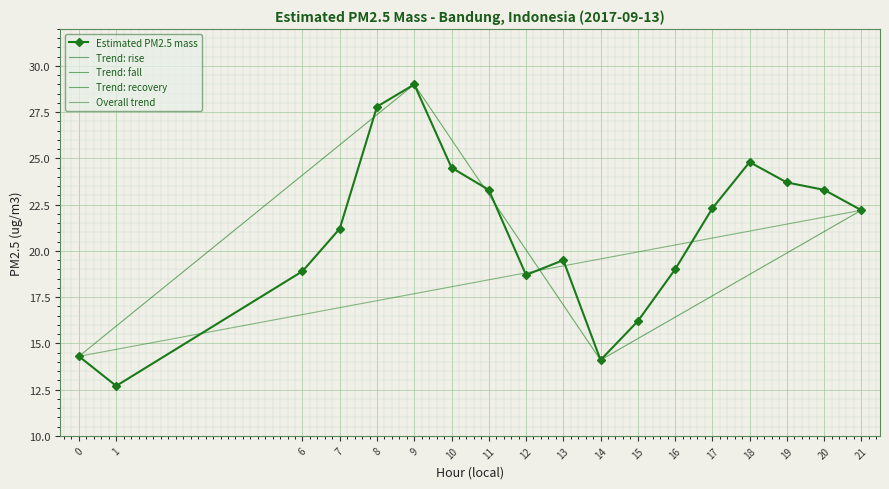

Where is the first local minimum?

1